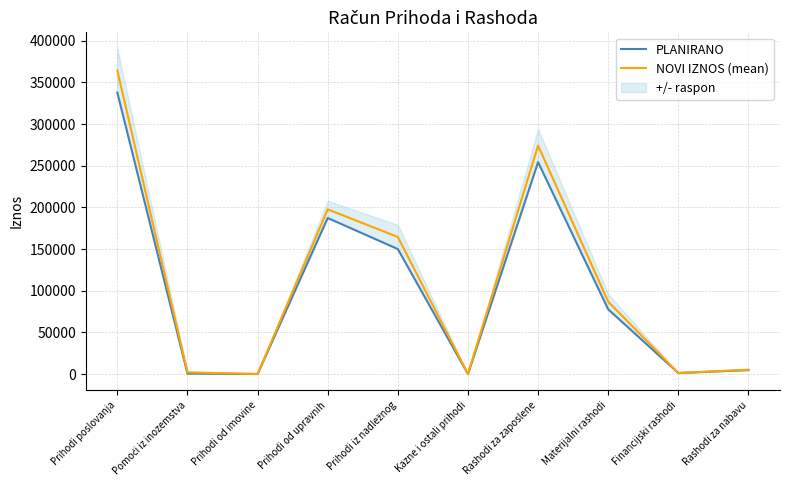

True or false: NOVI IZNOS (mean) and PLANIRANO cross at least once.

False